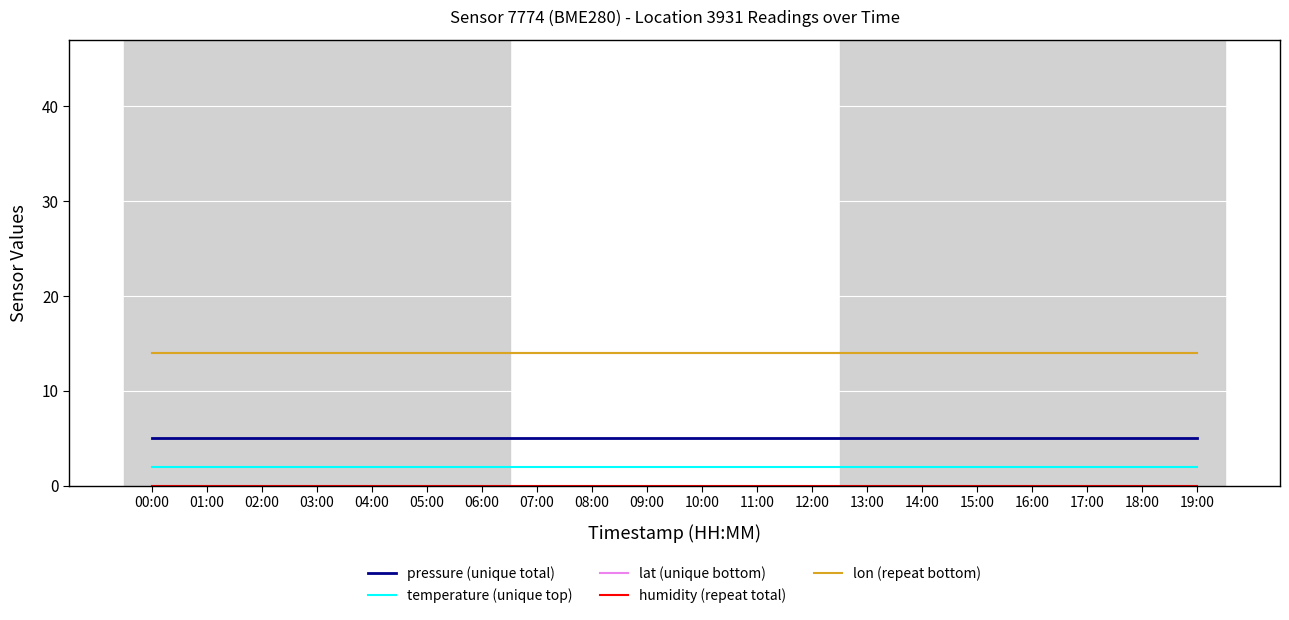

Reading left to right, what are all the values shown in this chart?

pressure (unique total): 00:00=5	01:00=5	02:00=5	03:00=5	04:00=5	05:00=5	06:00=5	07:00=5	08:00=5	09:00=5	10:00=5	11:00=5	12:00=5	13:00=5	14:00=5	15:00=5	16:00=5	17:00=5	18:00=5	19:00=5
temperature (unique top): 00:00=2	01:00=2	02:00=2	03:00=2	04:00=2	05:00=2	06:00=2	07:00=2	08:00=2	09:00=2	10:00=2	11:00=2	12:00=2	13:00=2	14:00=2	15:00=2	16:00=2	17:00=2	18:00=2	19:00=2
lat (unique bottom): 00:00=14	01:00=14	02:00=14	03:00=14	04:00=14	05:00=14	06:00=14	07:00=14	08:00=14	09:00=14	10:00=14	11:00=14	12:00=14	13:00=14	14:00=14	15:00=14	16:00=14	17:00=14	18:00=14	19:00=14
humidity (repeat total): 00:00=0	01:00=0	02:00=0	03:00=0	04:00=0	05:00=0	06:00=0	07:00=0	08:00=0	09:00=0	10:00=0	11:00=0	12:00=0	13:00=0	14:00=0	15:00=0	16:00=0	17:00=0	18:00=0	19:00=0
lon (repeat bottom): 00:00=14	01:00=14	02:00=14	03:00=14	04:00=14	05:00=14	06:00=14	07:00=14	08:00=14	09:00=14	10:00=14	11:00=14	12:00=14	13:00=14	14:00=14	15:00=14	16:00=14	17:00=14	18:00=14	19:00=14